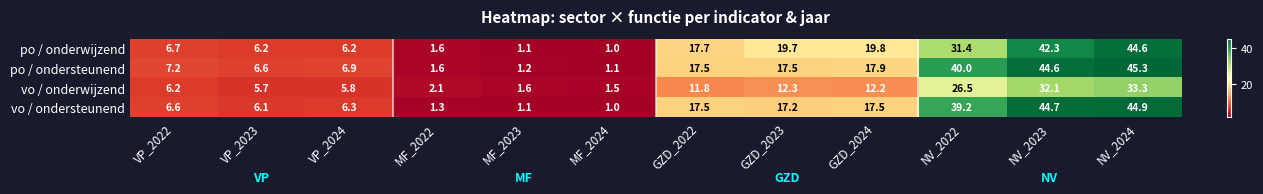

The value of po / ondersteunend at VP_2022 is 10.7. True or false?

False